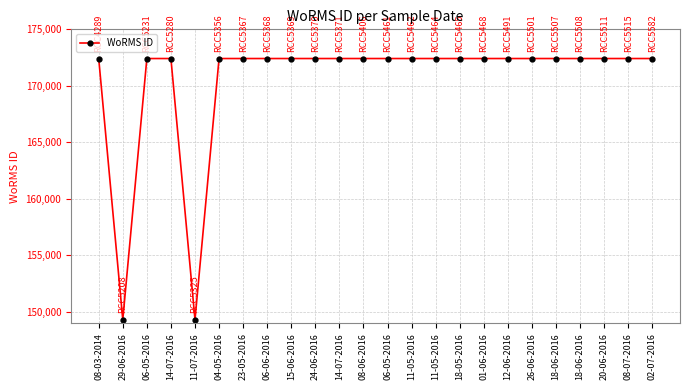

What is the difference between the maximum and minimum values?

23105